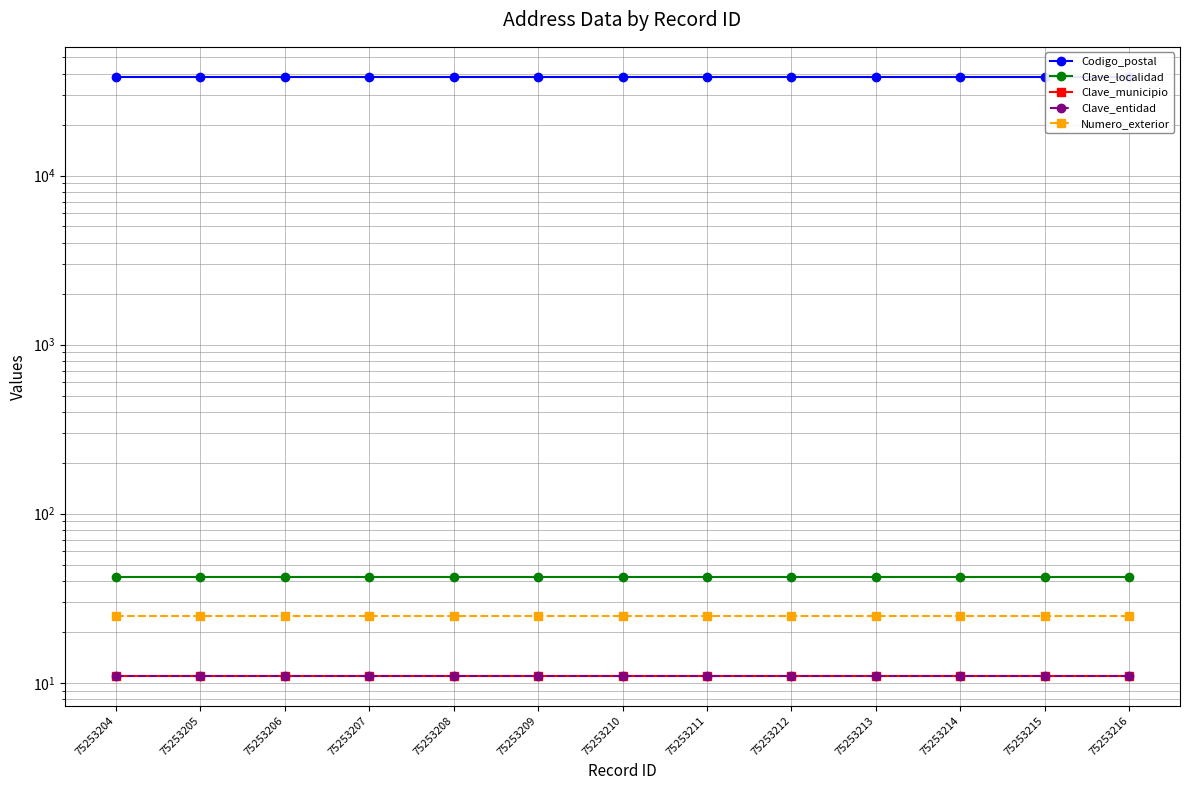

Reading right to left, what are all the values shown in this chart?

Codigo_postal: 38400	38400	38400	38400	38400	38400	38400	38400	38400	38400	38400	38400	38400
Clave_localidad: 42	42	42	42	42	42	42	42	42	42	42	42	42
Clave_municipio: 11	11	11	11	11	11	11	11	11	11	11	11	11
Clave_entidad: 11	11	11	11	11	11	11	11	11	11	11	11	11
Numero_exterior: 25	25	25	25	25	25	25	25	25	25	25	25	25